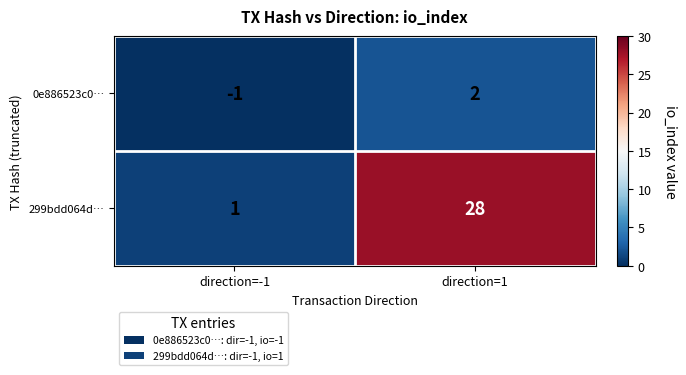

What is the minimum value shown in the chart?

-1